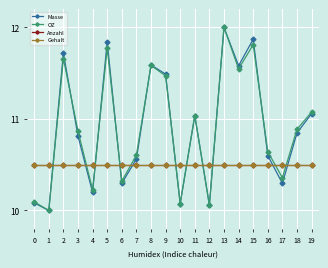

After their last crossing, which series has the higher values: Masse or Gehalt?

Masse